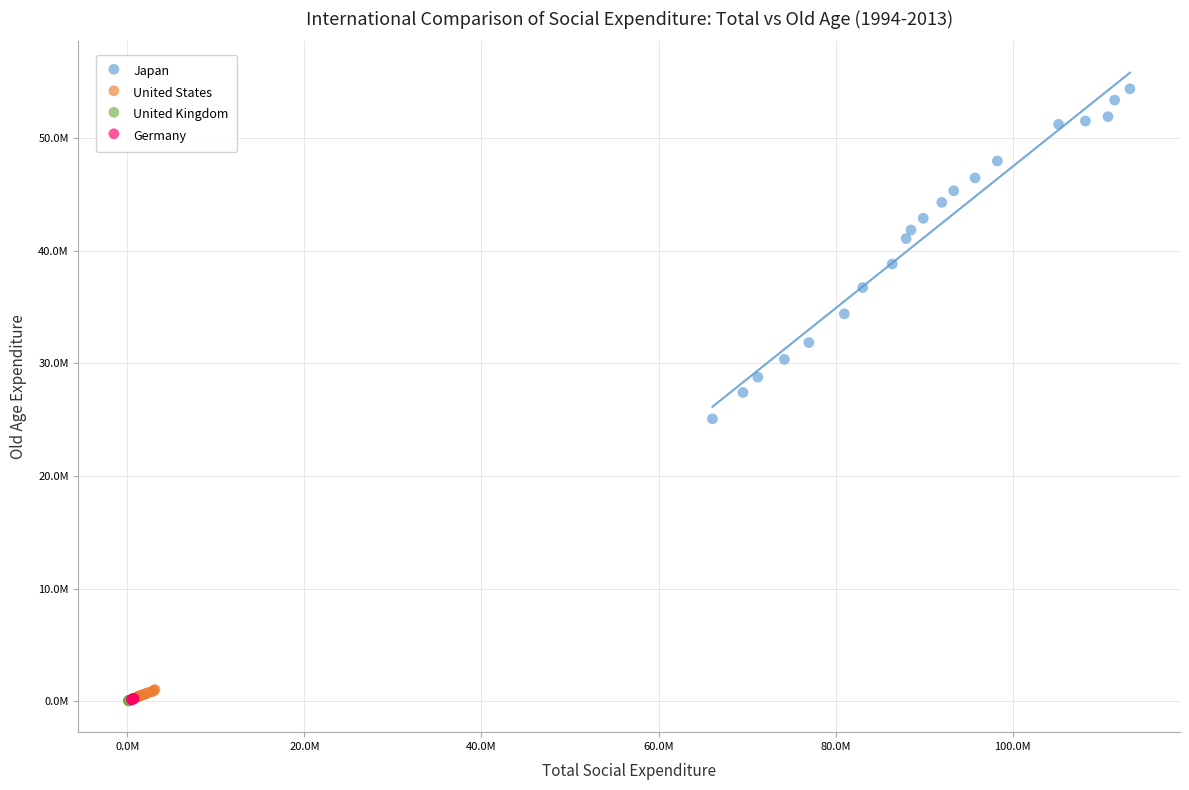

Which series contains the highest Y value?

Japan